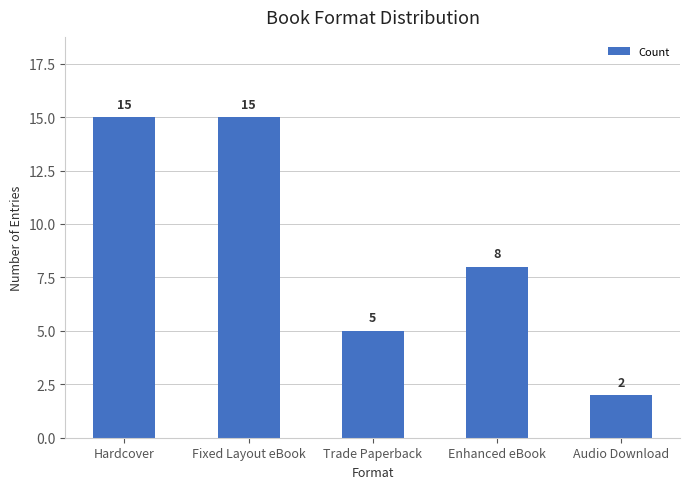

What is the difference between the maximum and minimum values?

13